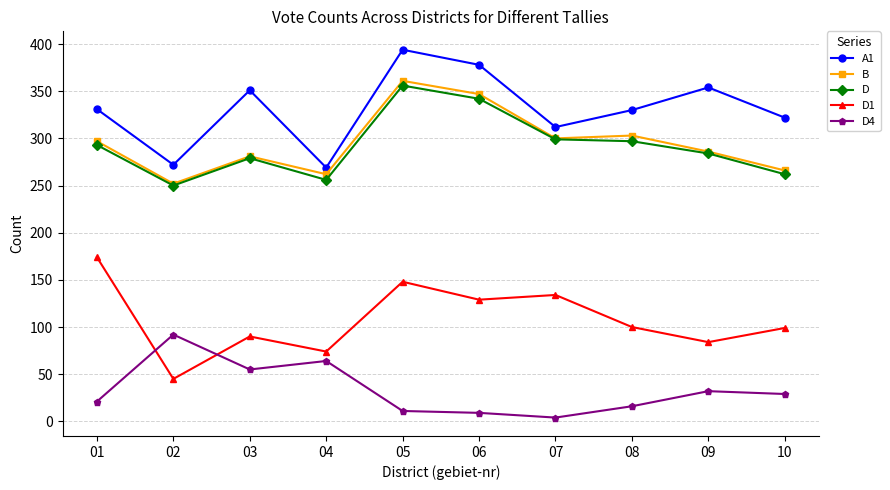

How many series are shown in this chart?

5